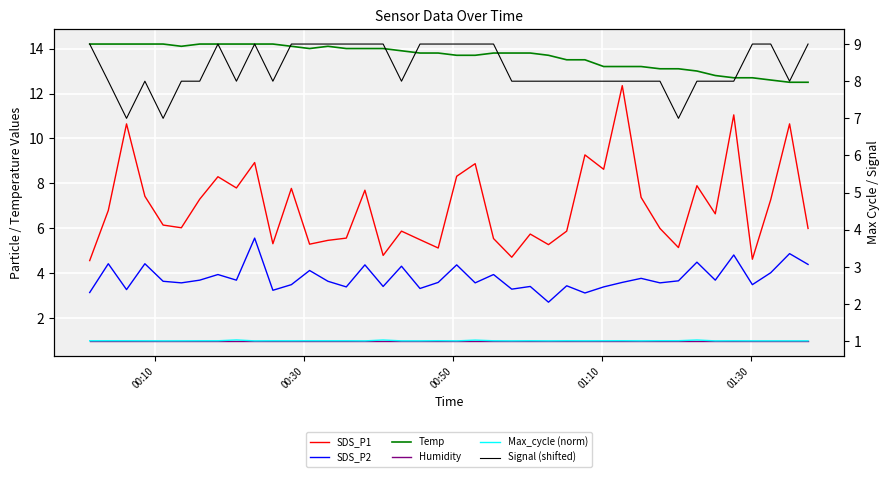

In Max_cycle (norm), how many points are higher than both neighbors (excluding endpoints)?

14